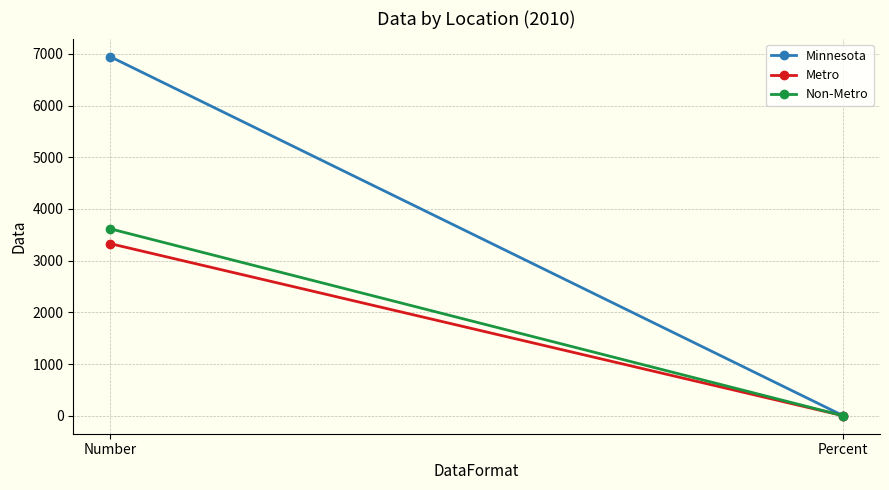

Rank the series at Percent from highest to lowest value.

Non-Metro, Minnesota, Metro